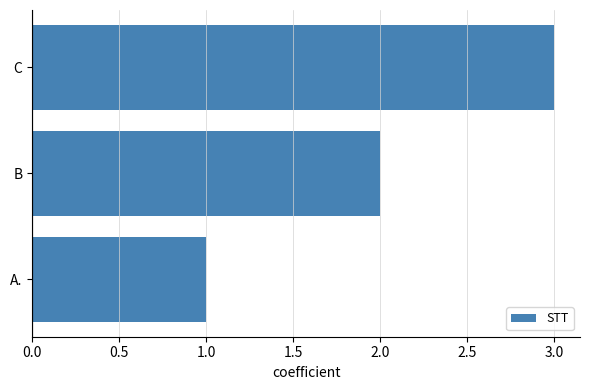

What is the ratio of the value at B to the value at C?

0.7